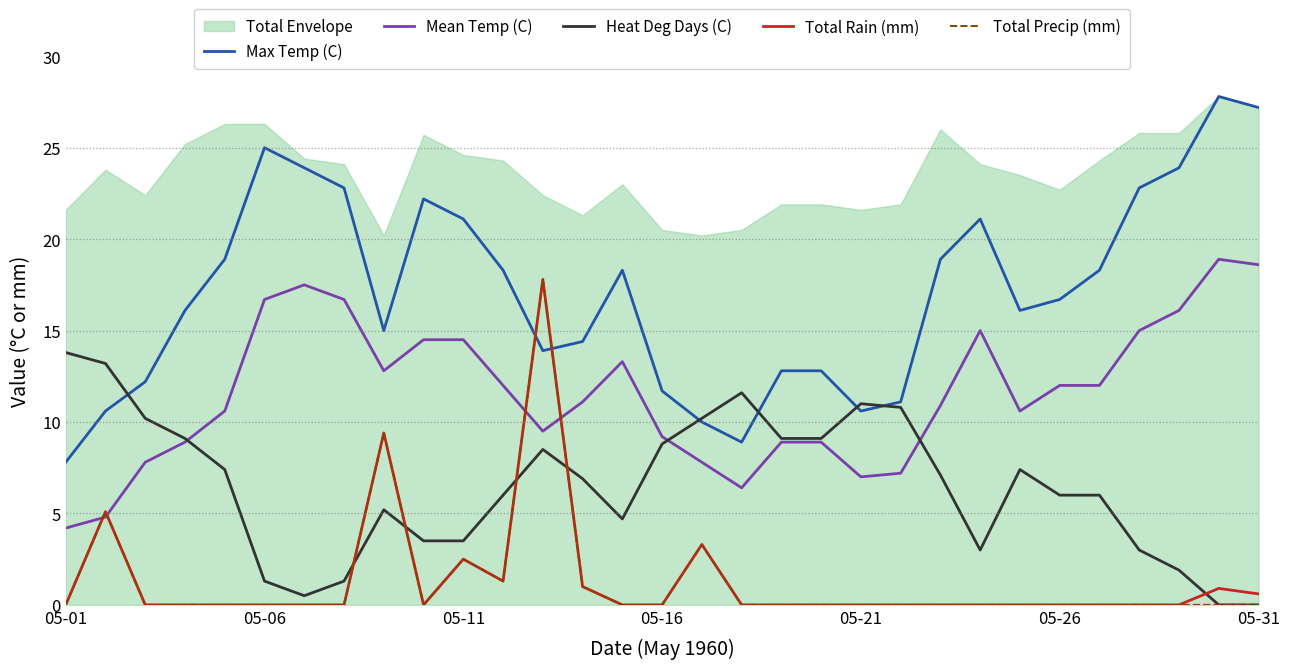

Reading left to right, extract all data points from this chart.

Max Temp (C): 7.8	10.6	12.2	16.1	18.9	25.0	23.9	22.8	15.0	22.2	21.1	18.3	13.9	14.4	18.3	11.7	10.0	8.9	12.8	12.8	10.6	11.1	18.9	21.1	16.1	16.7	18.3	22.8	23.9	27.8	27.2
Mean Temp (C): 4.2	4.8	7.8	8.9	10.6	16.7	17.5	16.7	12.8	14.5	14.5	12.0	9.5	11.1	13.3	9.2	7.8	6.4	8.9	8.9	7.0	7.2	10.9	15.0	10.6	12.0	12.0	15.0	16.1	18.9	18.6
Heat Deg Days (C): 13.8	13.2	10.2	9.1	7.4	1.3	0.5	1.3	5.2	3.5	3.5	6.0	8.5	6.9	4.7	8.8	10.2	11.6	9.1	9.1	11.0	10.8	7.1	3.0	7.4	6.0	6.0	3.0	1.9	0.0	0.0
Total Rain (mm): 0.0	5.1	0.0	0.0	0.0	0.0	0.0	0.0	9.4	0.0	2.5	1.3	17.8	1.0	0.0	0.0	3.3	0.0	0.0	0.0	0.0	0.0	0.0	0.0	0.0	0.0	0.0	0.0	0.0	0.9	0.6
Total Precip (mm): 0.0	5.1	0.0	0.0	0.0	0.0	0.0	0.0	9.4	0.0	2.5	1.3	17.8	1.0	0.0	0.0	3.3	0.0	0.0	0.0	0.0	0.0	0.0	0.0	0.0	0.0	0.0	0.0	0.0	0.0	0.0